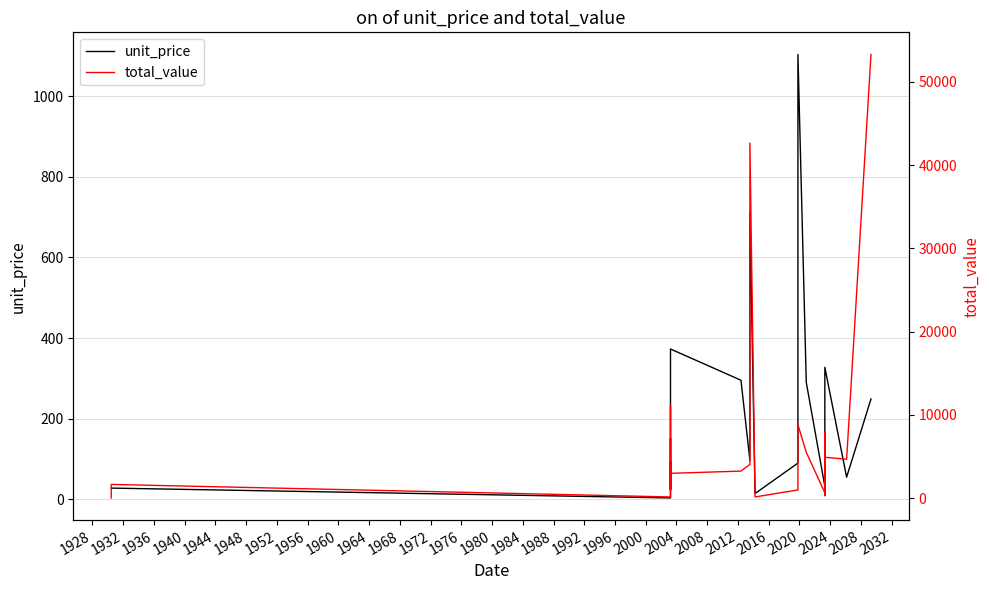

What is the greatest value displayed?

53286.0